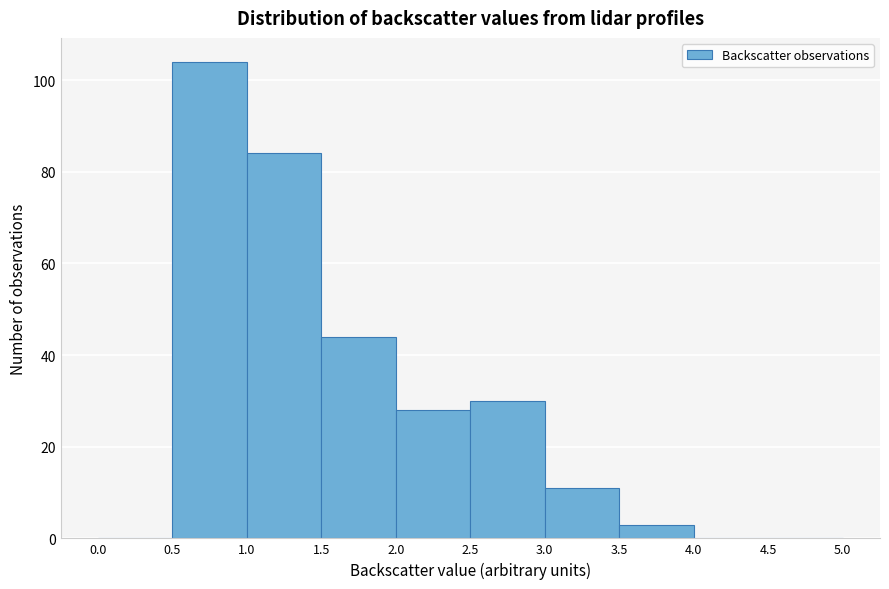

Reading left to right, transcribe this chart: for each bar, give the range it covers on the x-axis and its height. The values are not printed on the chart, so give them approximately, as read against the axis.

0.0 to 0.5: 0
0.5 to 1.0: 104
1.0 to 1.5: 84
1.5 to 2.0: 44
2.0 to 2.5: 28
2.5 to 3.0: 30
3.0 to 3.5: 12
3.5 to 4.0: 4
4.0 to 4.5: 0
4.5 to 5.0: 0